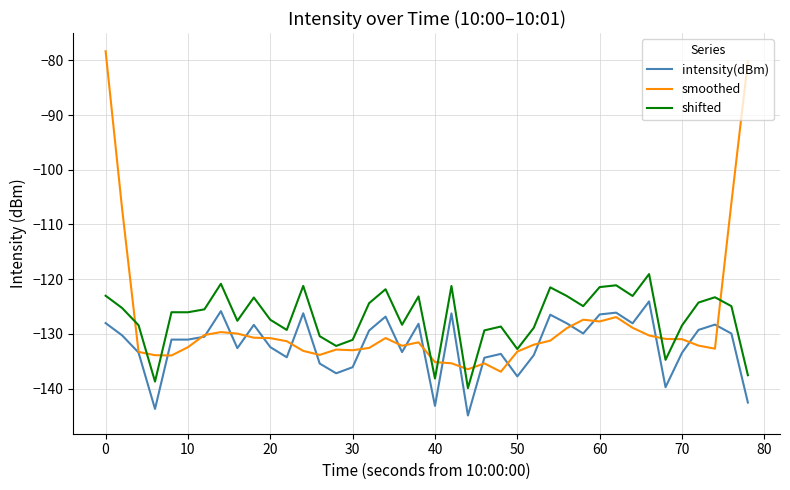

What is the greatest value displayed?

-78.3